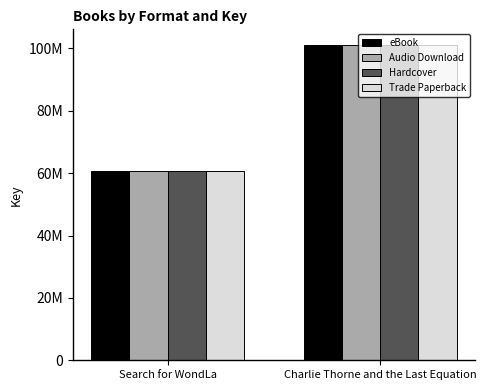

Is the value of eBook at Charlie Thorne and the Last Equation greater than the value of Hardcover at Search for WondLa?

Yes